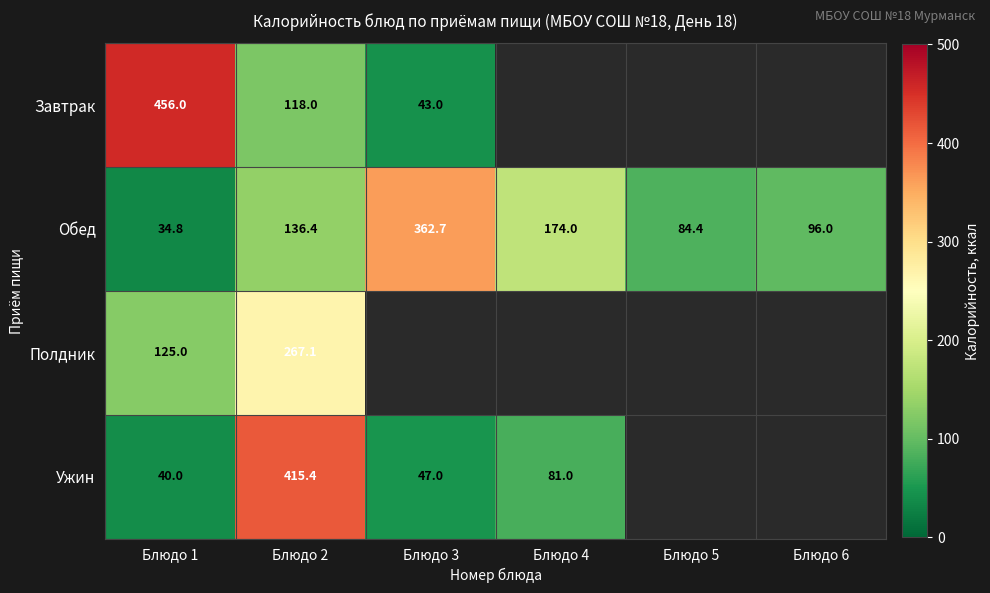

How many series are shown in this chart?

4